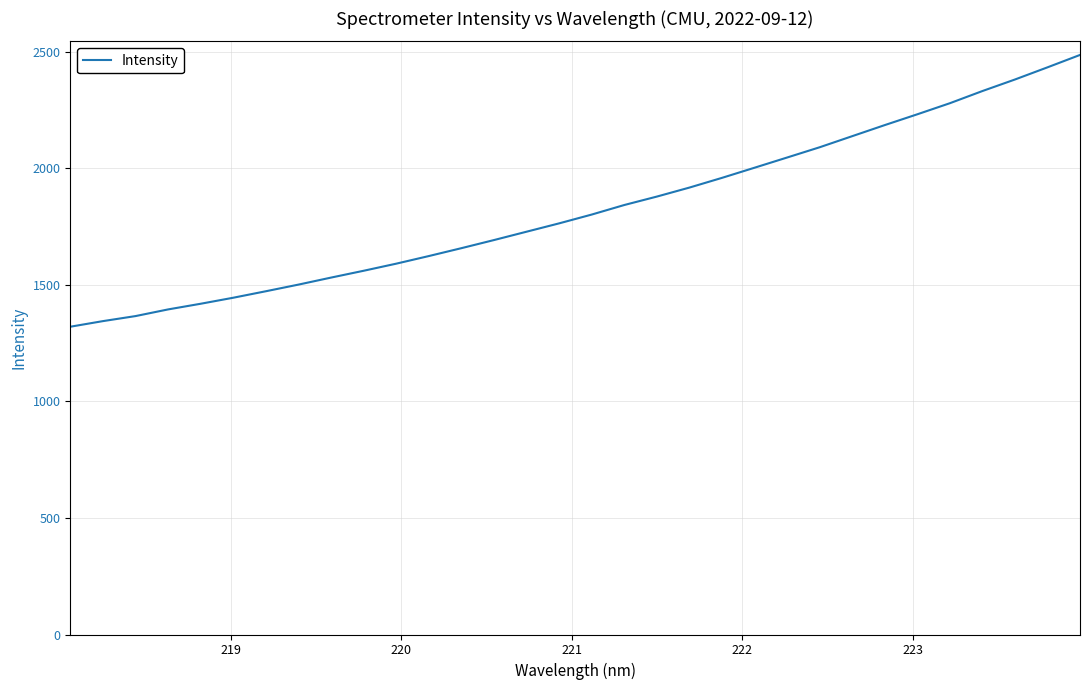

What is the difference between the maximum and minimum values?

1165.8